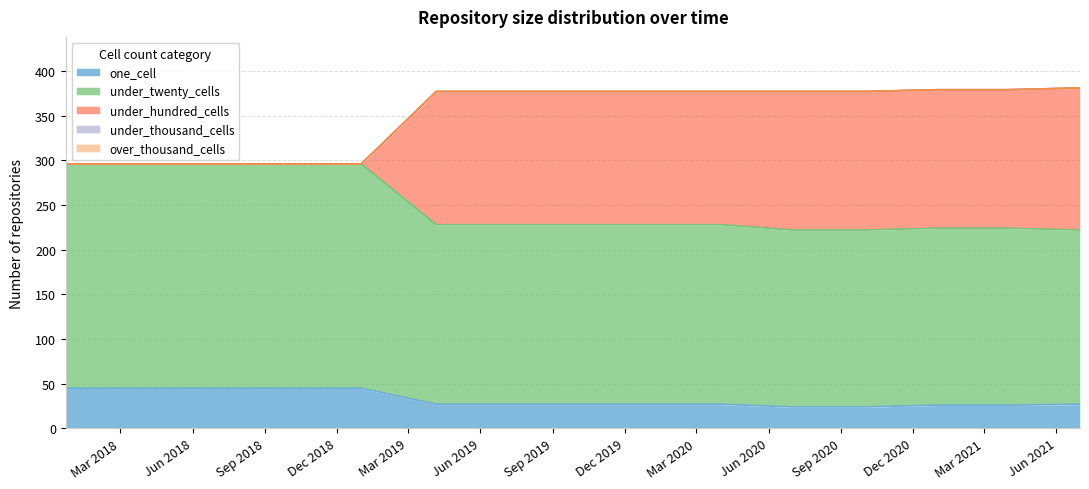

Does the chart have visible grid lines?

Yes